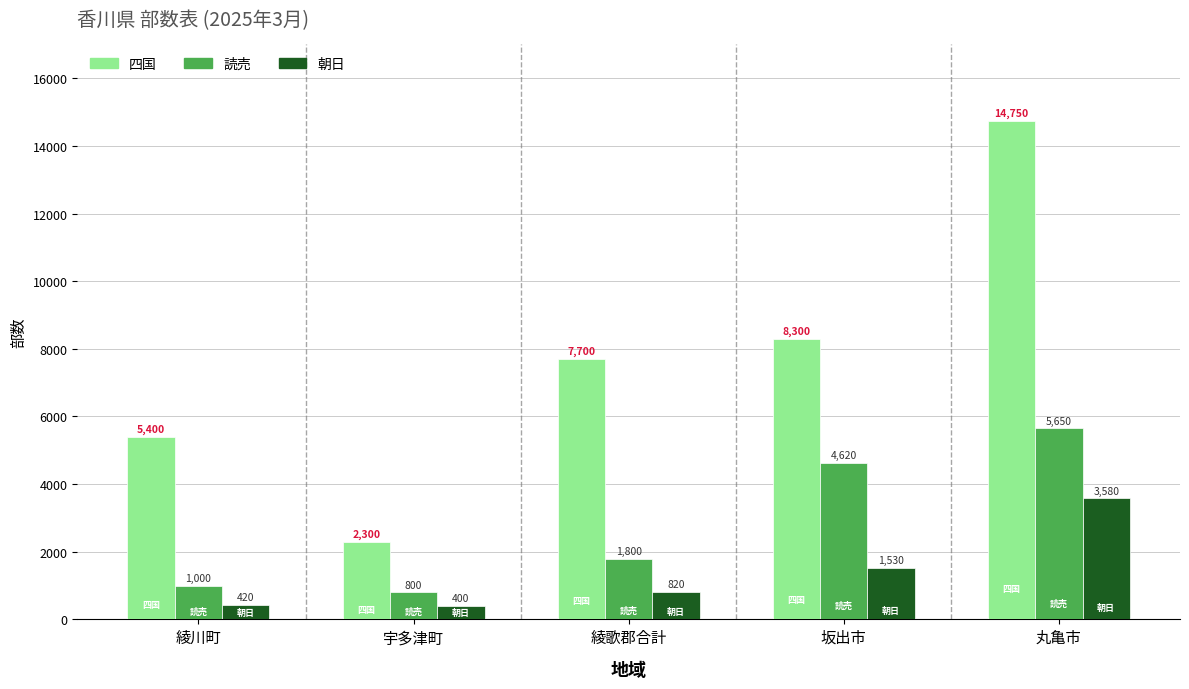

Rank the series at 丸亀市 from highest to lowest value.

四国, 読売, 朝日